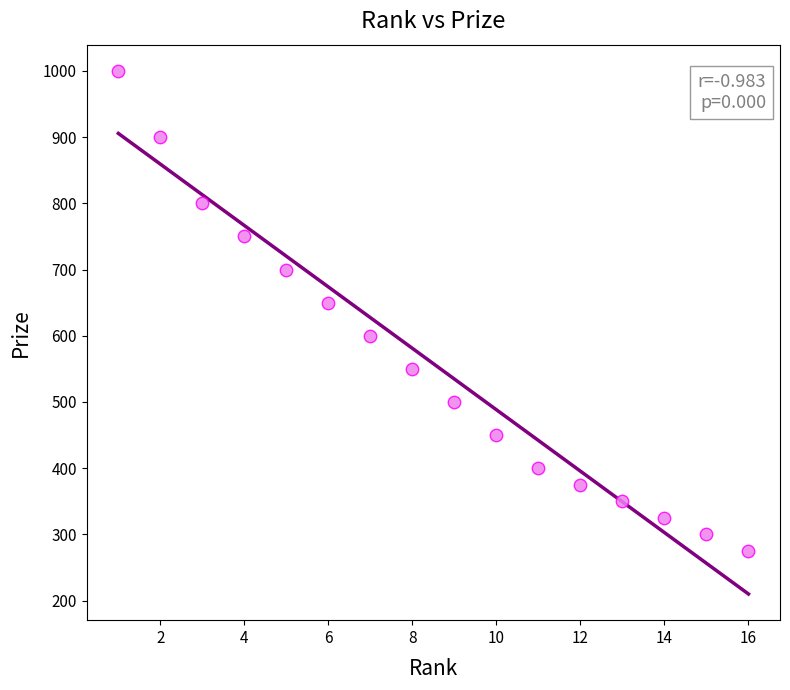

What is the range of Y values (max minus min)?

725